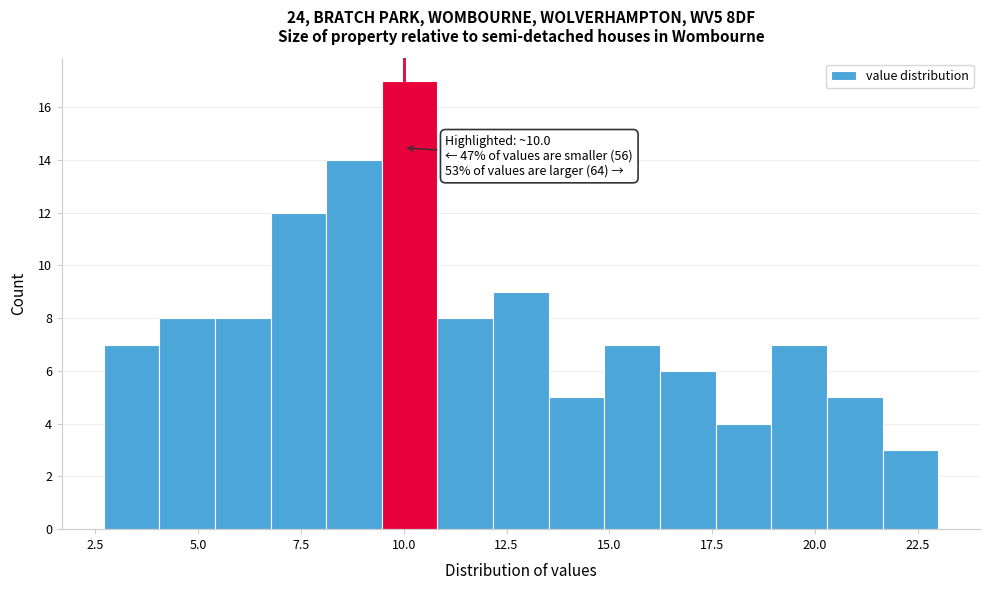

Read against the x-axis, roughly where is the centre of the tallest bar?

10.0